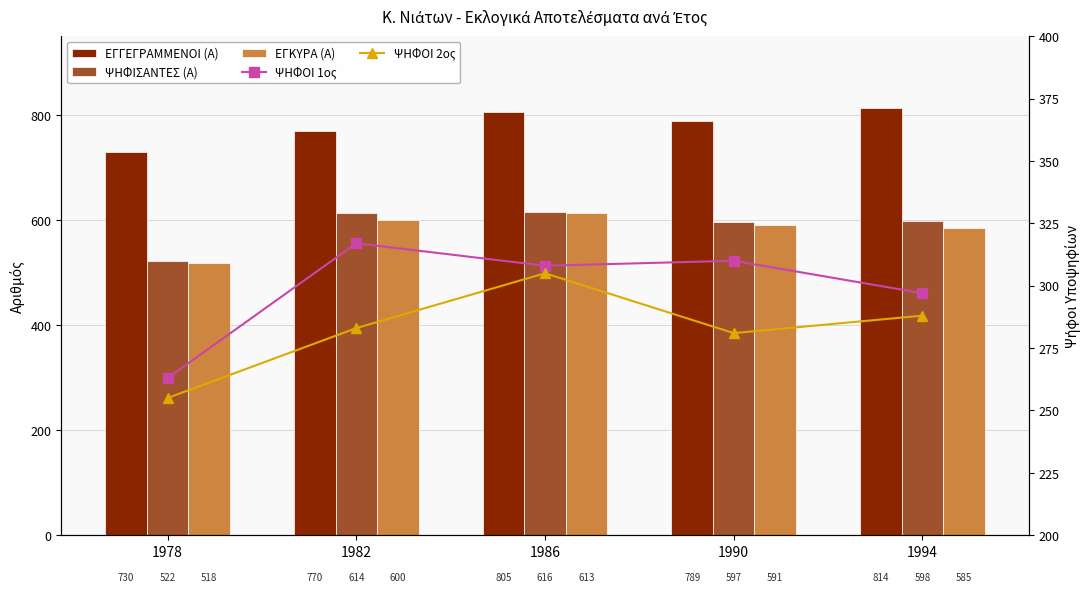

The ΨΗΦΟΙ 1ος series shows 511 at 1986. True or false?

False